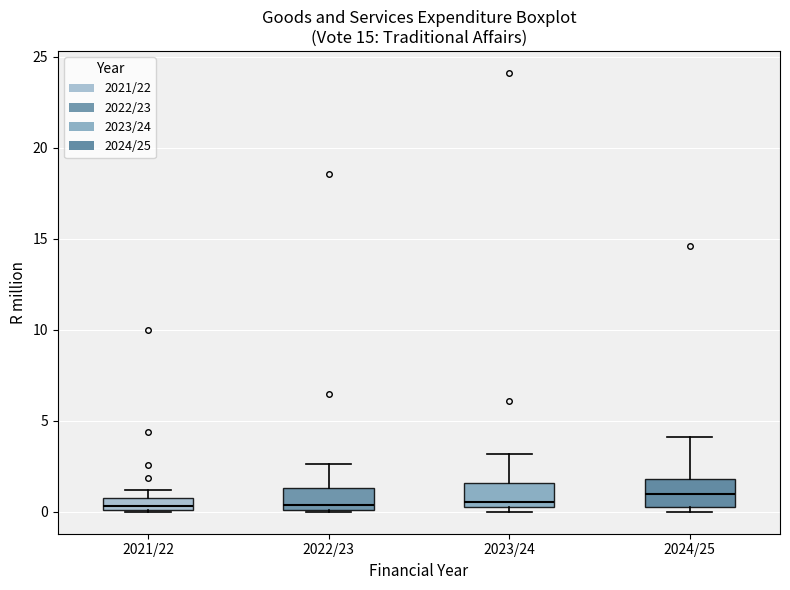

Where is the upper edge of the box for 2023/24 on the y-axis? The values are not printed on the chart, so give them approximately, as read against the axis.

1.5